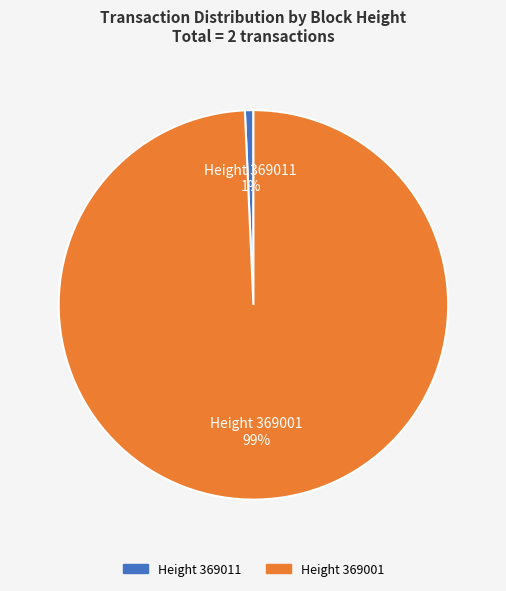

Which has a higher value, Height 369001 or Height 369011?

Height 369001